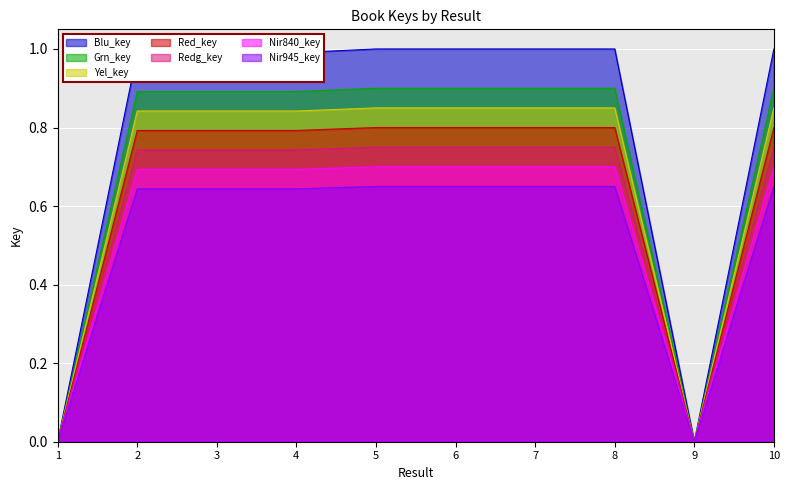

Which category has the highest value across all series?

10